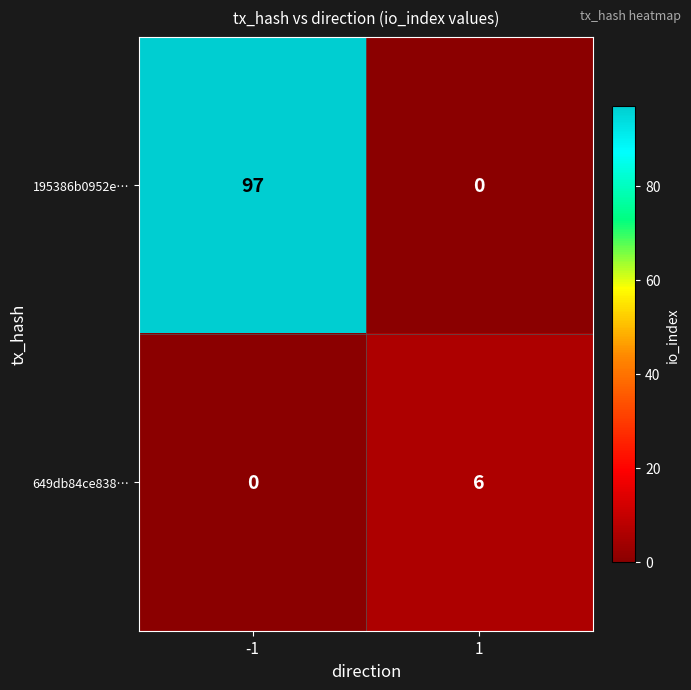

What is the sum of all 195386b0952e… values?

97